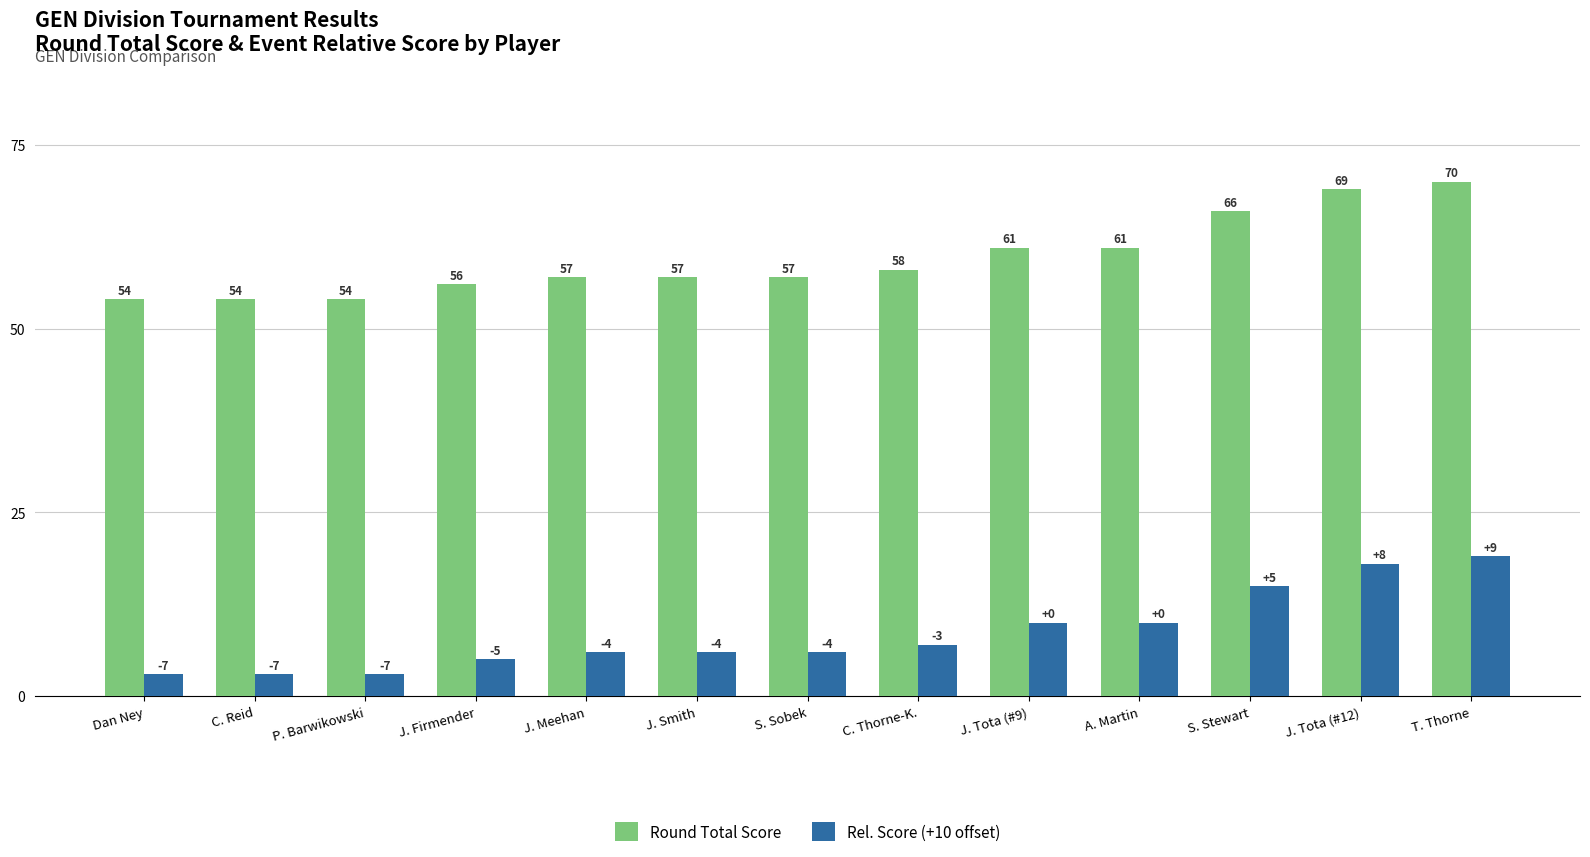

Are the bars grouped side by side (vs. stacked)?

Yes